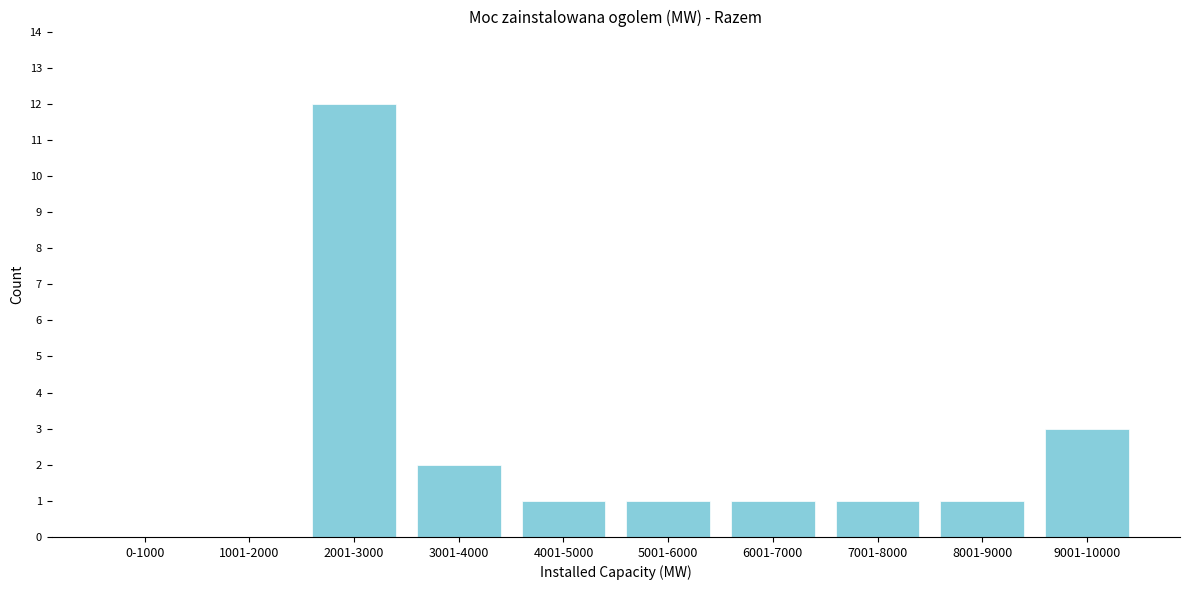

Reading left to right, what are all the values shown in this chart?

0-1000=0	1001-2000=0	2001-3000=12	3001-4000=2	4001-5000=1	5001-6000=1	6001-7000=1	7001-8000=1	8001-9000=1	9001-10000=3